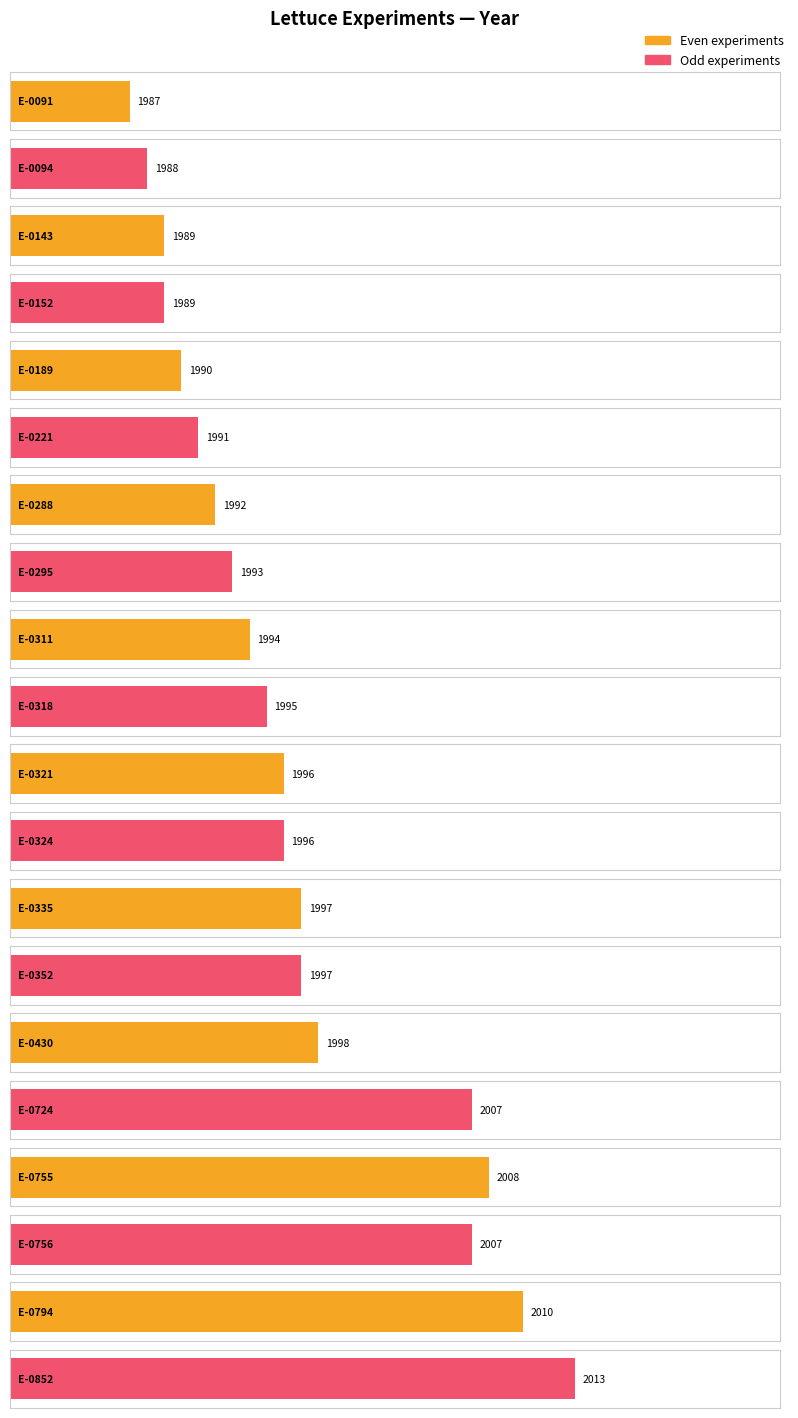

List the labels in order of value, smallest first.

E-0091, E-0094, E-0143, E-0152, E-0189, E-0221, E-0288, E-0295, E-0311, E-0318, E-0321, E-0324, E-0335, E-0352, E-0430, E-0724, E-0756, E-0755, E-0794, E-0852